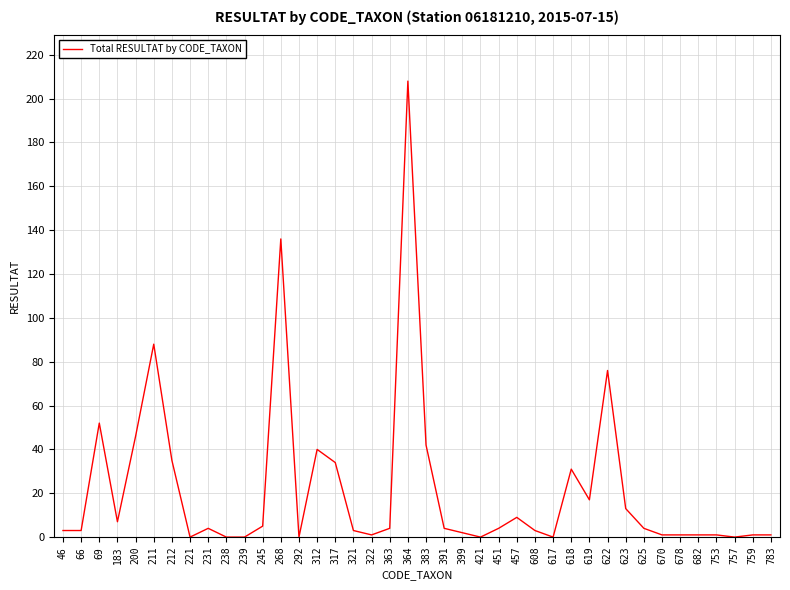

Reading left to right, transcribe all the data shown in this chart.

46=3	66=3	69=52	183=7	200=46	211=88	212=35	221=0	231=4	238=0	239=0	245=5	268=136	292=0	312=40	317=34	321=3	322=1	363=4	364=208	383=42	391=4	399=2	421=0	451=4	457=9	608=3	617=0	618=31	619=17	622=76	623=13	625=4	670=1	678=1	682=1	753=1	757=0	759=1	783=1